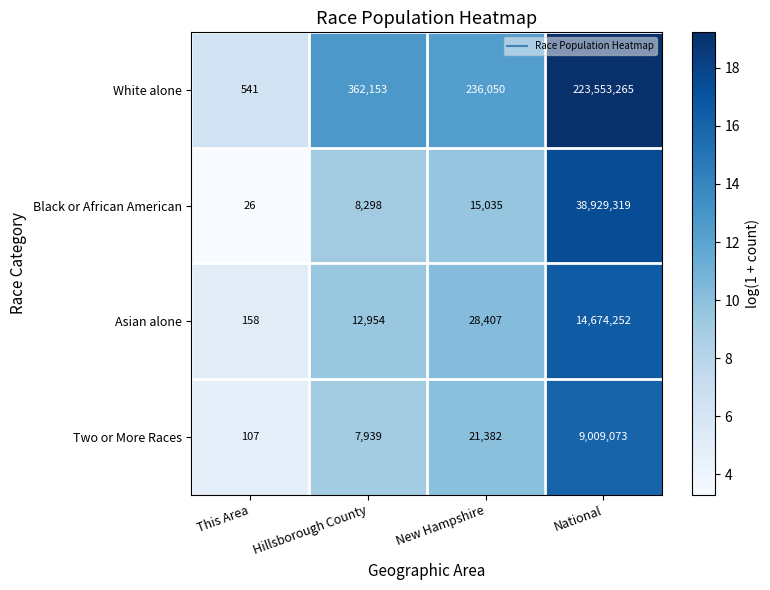

Reading left to right, list all the values displayed in this chart.

White alone: This Area=541	Hillsborough County=362153	New Hampshire=236050	National=223553265
Black or African American: This Area=26	Hillsborough County=8298	New Hampshire=15035	National=38929319
Asian alone: This Area=158	Hillsborough County=12954	New Hampshire=28407	National=14674252
Two or More Races: This Area=107	Hillsborough County=7939	New Hampshire=21382	National=9009073